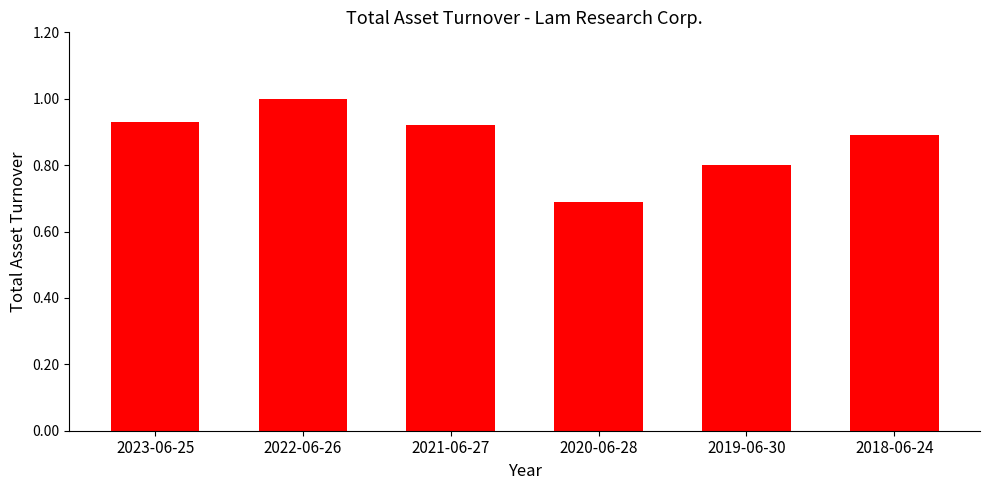

What is the sum of all values?

5.2